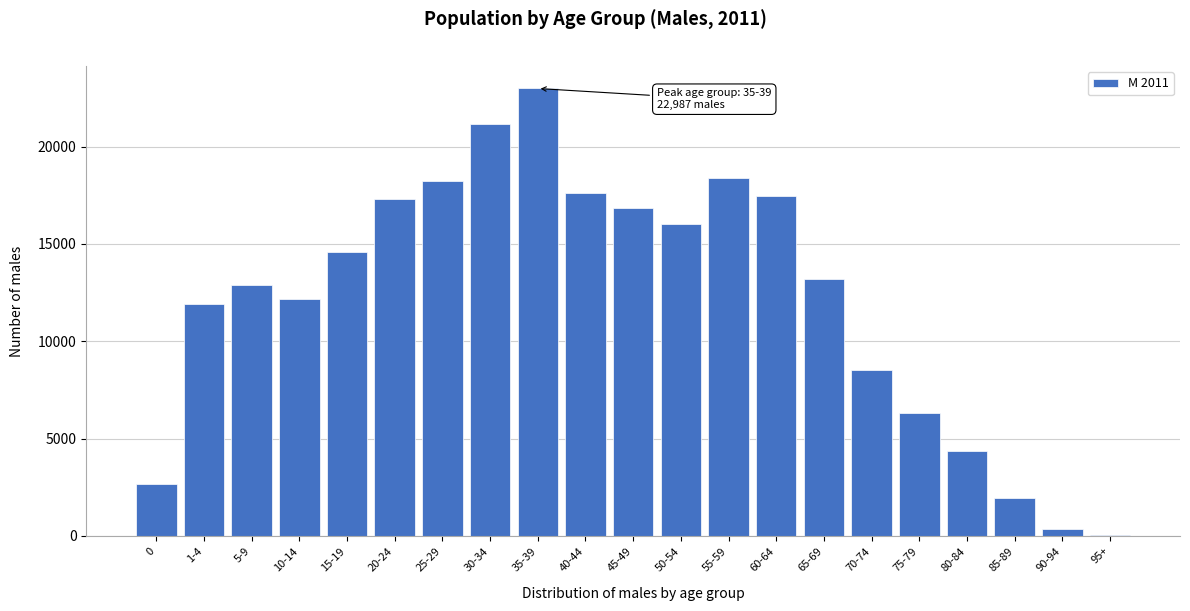

Reading left to right, extract all data points from this chart.

0=2690	1-4=11900	5-9=12890	10-14=12192	15-19=14586	20-24=17313	25-29=18241	30-34=21151	35-39=22987	40-44=17594	45-49=16869	50-54=16016	55-59=18379	60-64=17440	65-69=13186	70-74=8501	75-79=6309	80-84=4367	85-89=1933	90-94=351	95+=66